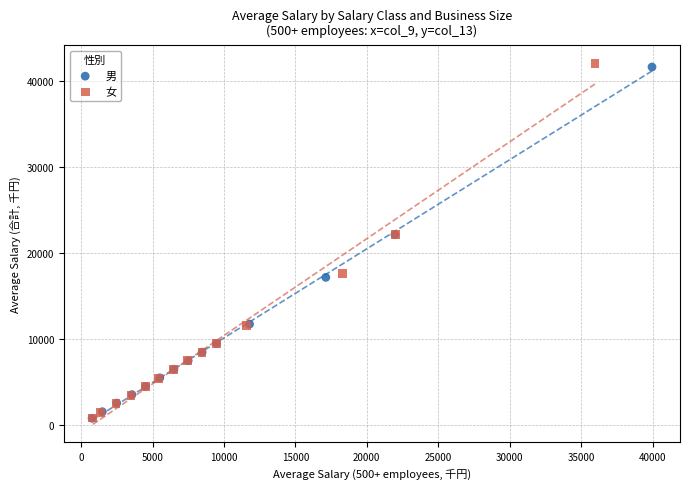

Which series has the widest spread of Y values?

女